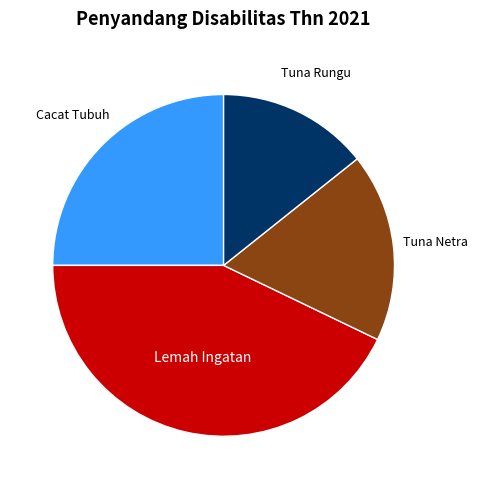

Does Lemah Ingatan represent more than half of the total?

No